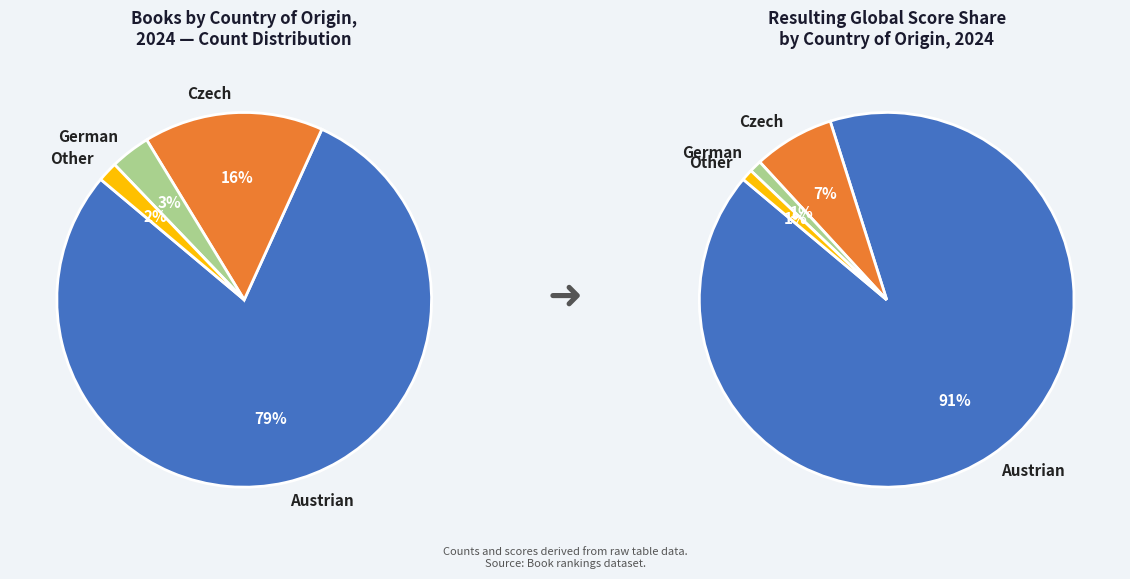

Which category has the biggest portion of the pie?

Austrian